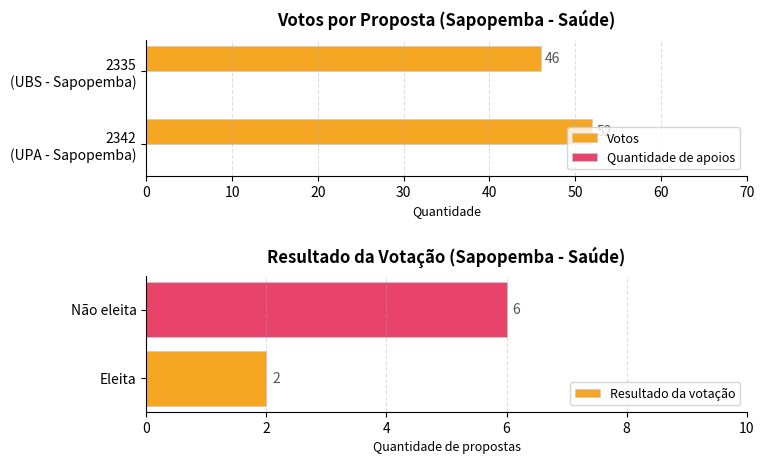

What is the value of the Votos bar at the 2nd from the left?

46.0